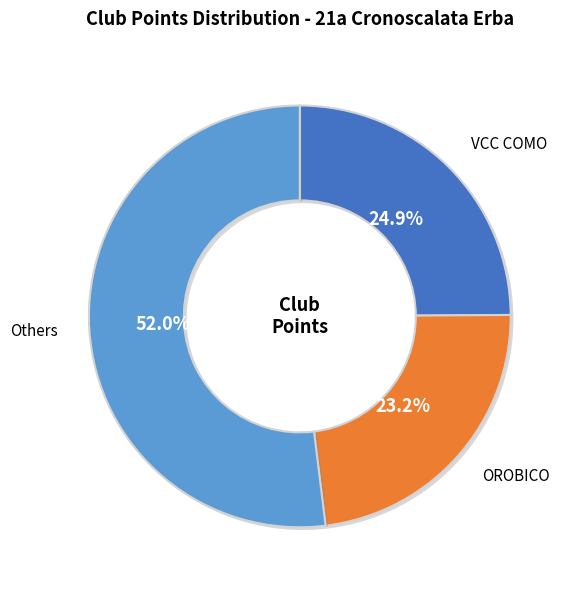

Does any single category account for the majority?

Yes